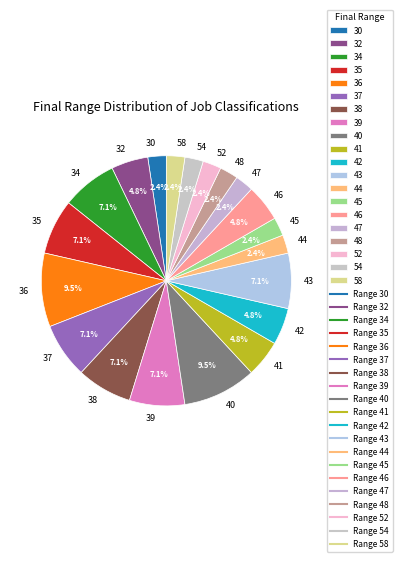

To the nearest percent, what portion does 41 represent?

5%